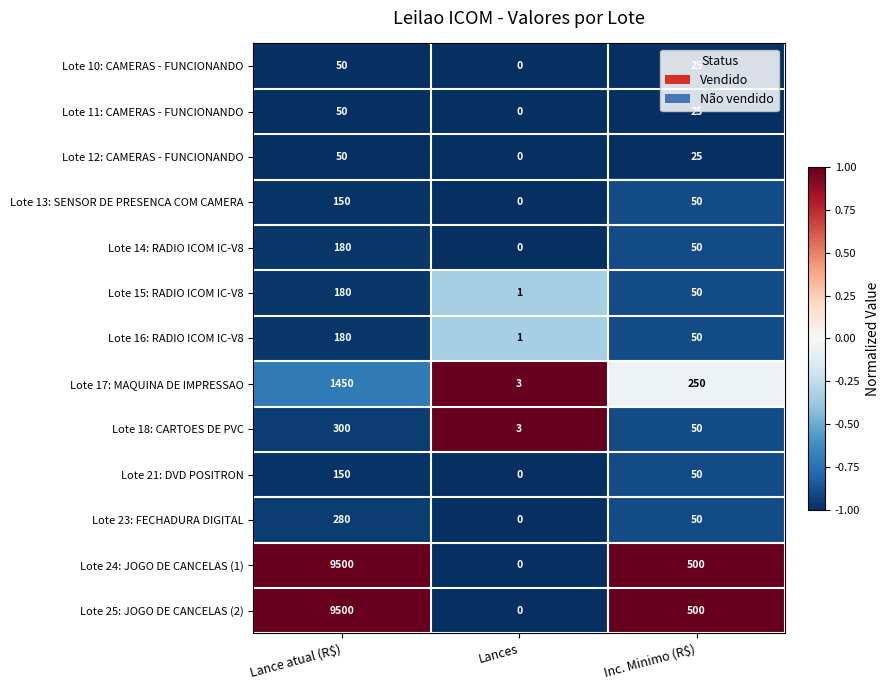

What is the difference between the highest and lowest values at Lance atual (R$)?

9450